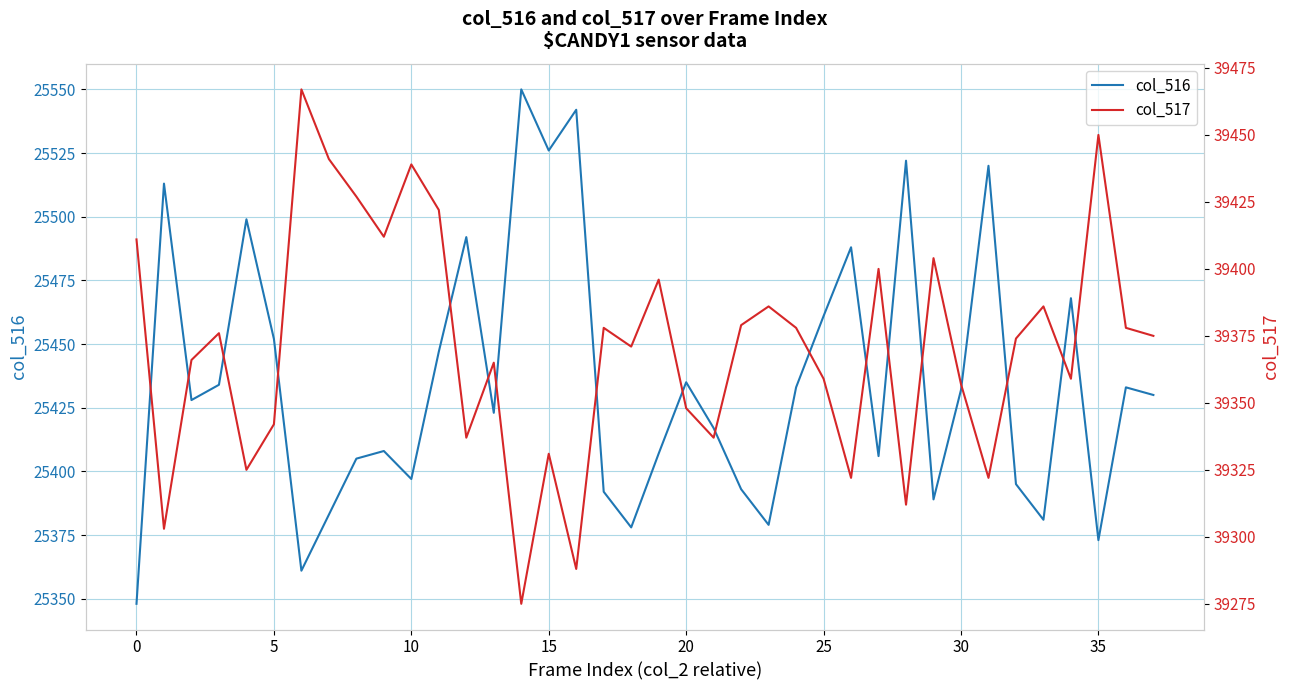

Is the value of col_516 at 17 greater than the value of col_517 at 21?

No